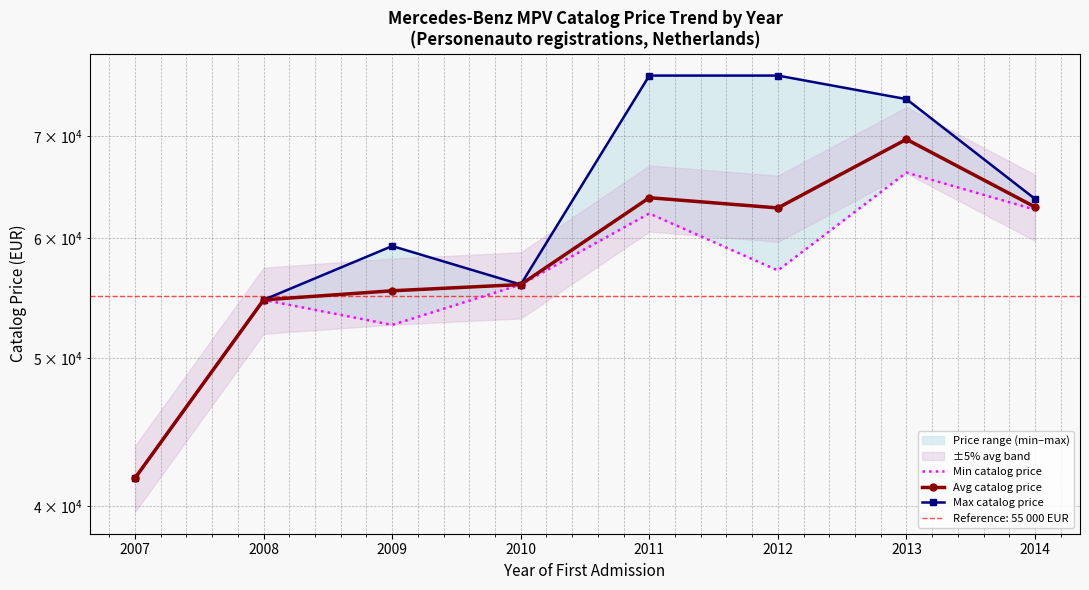

Reading right to left, list all the values displayed in this chart.

Min catalog price: 62634	66250	57127	62273	55920	52607	54639	41725
Avg catalog price: 62891	69671	62797	63776	55920	55396	54639	41725
Max catalog price: 63662	74040	76727	76727	55920	59276	54639	41725